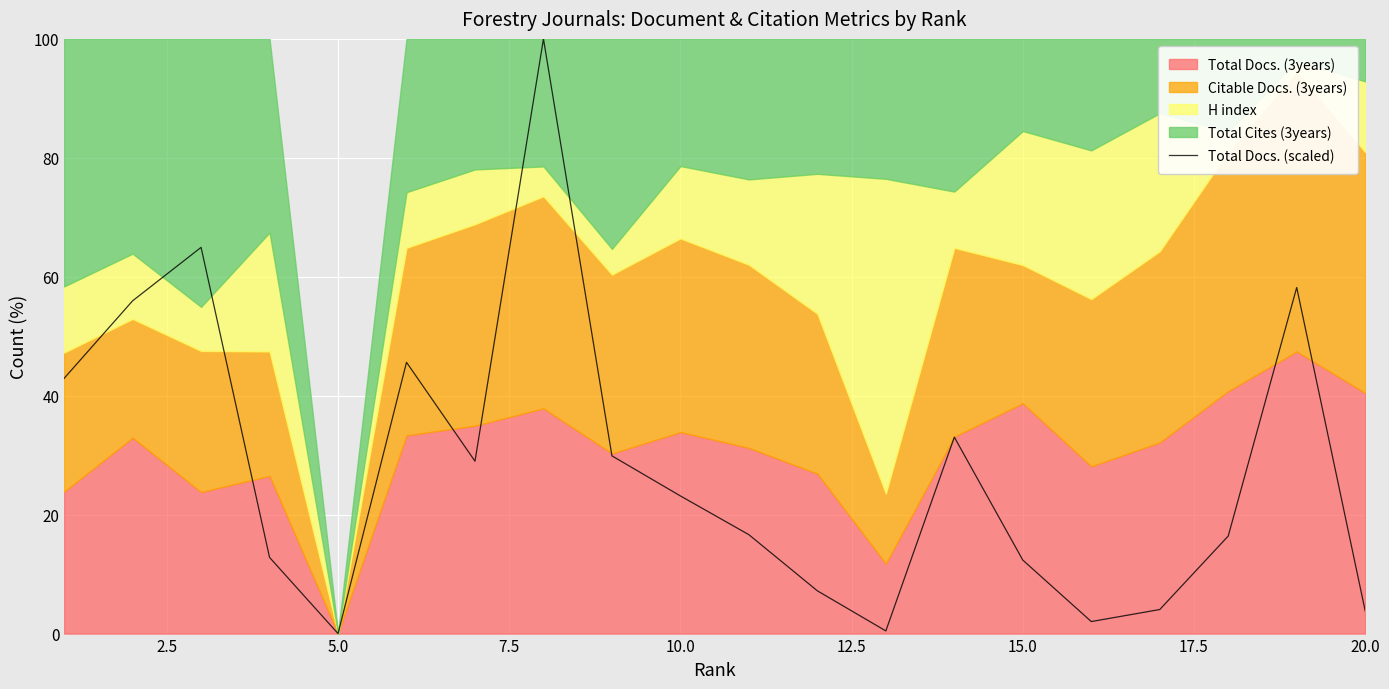

What is the sum of all values?

558.4